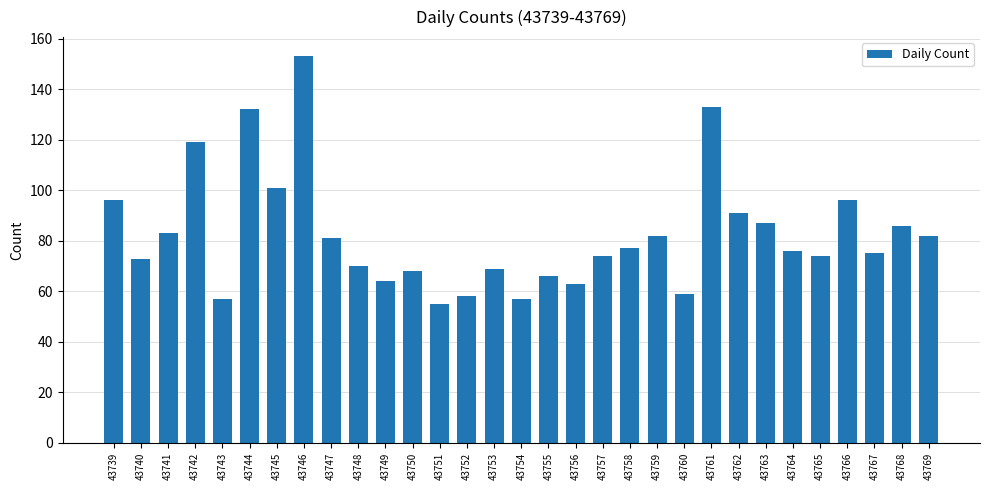

How many bars are there in total?

31